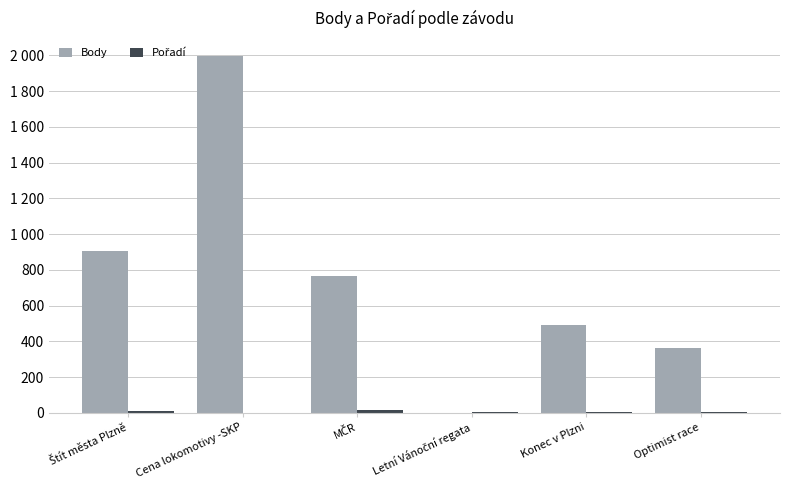

Are the bars horizontal?

No